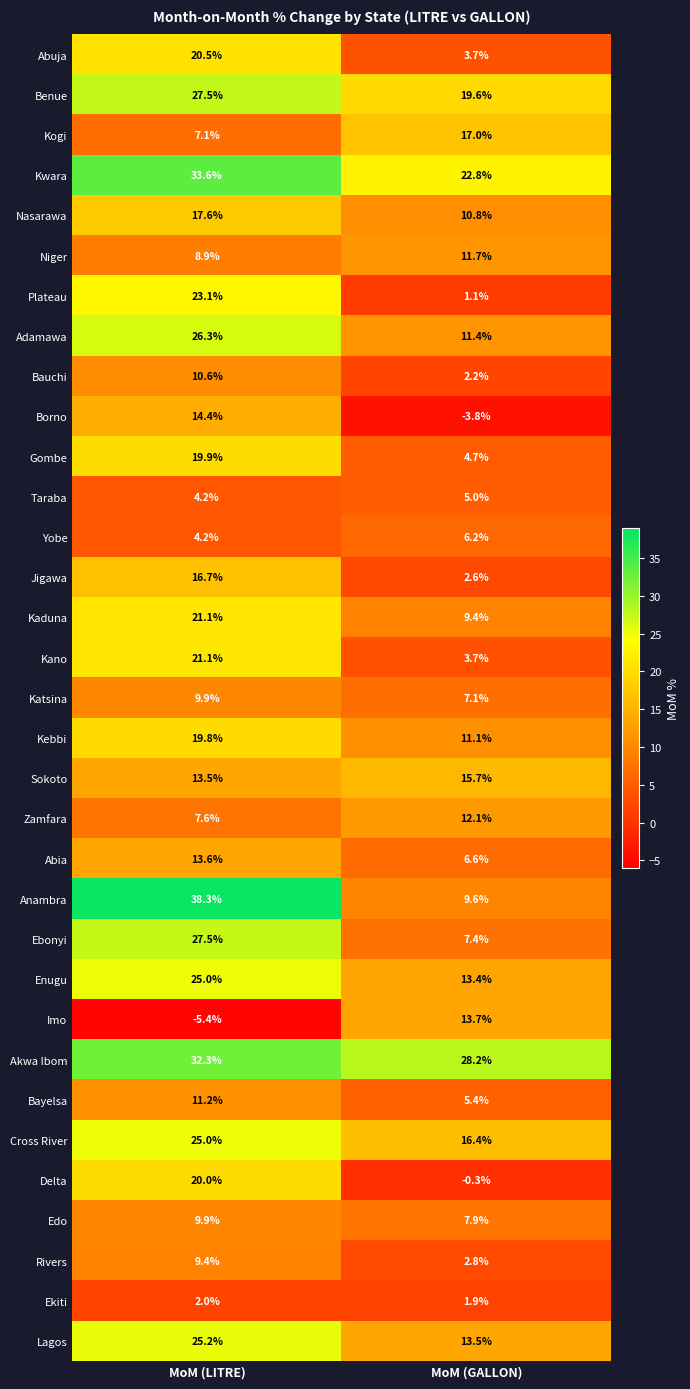

The Ekiti series shows 2.0 at MoM (LITRE). True or false?

True